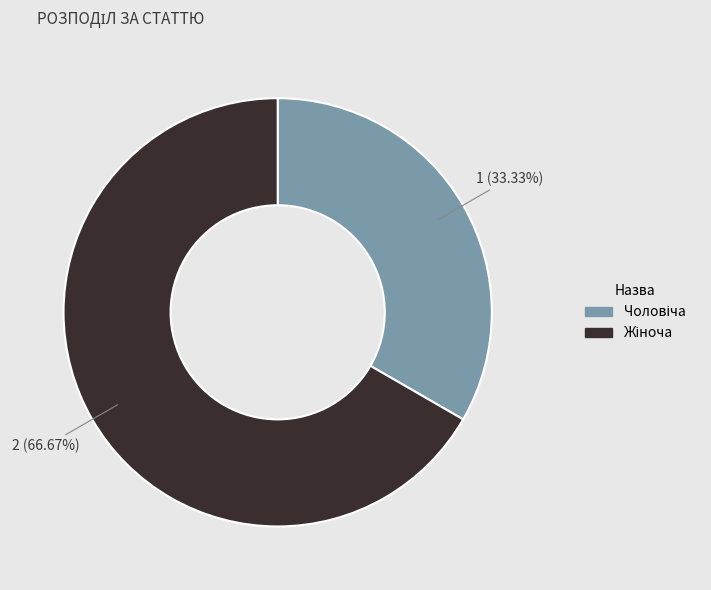

Is there any slice that represents more than half of the pie?

Yes